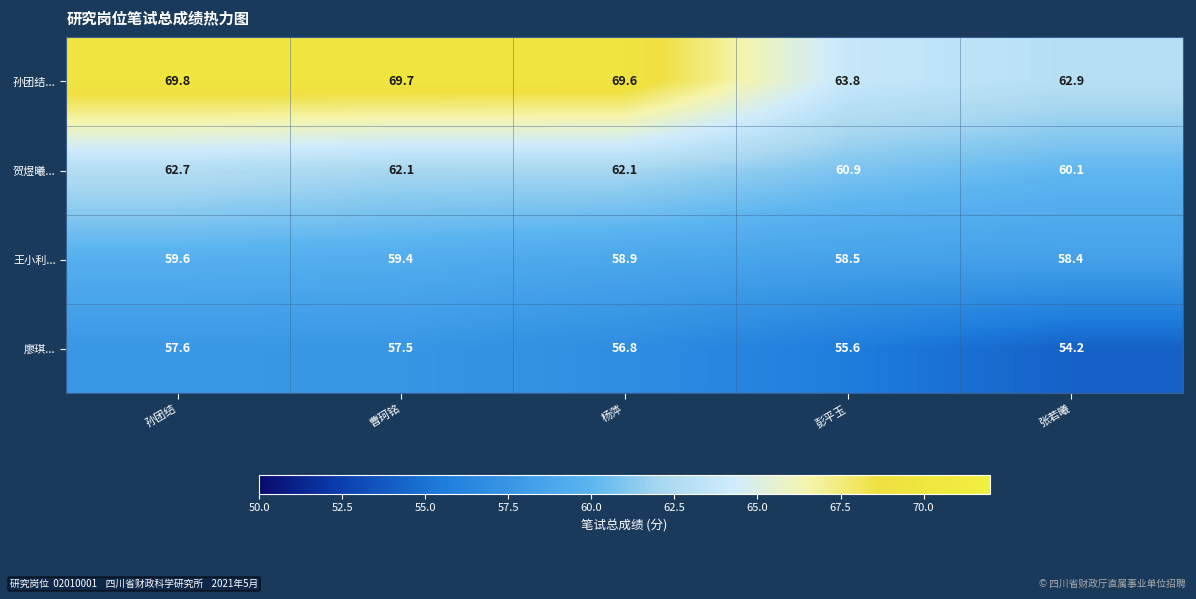

Which category has the lowest value across all series?

张若曦